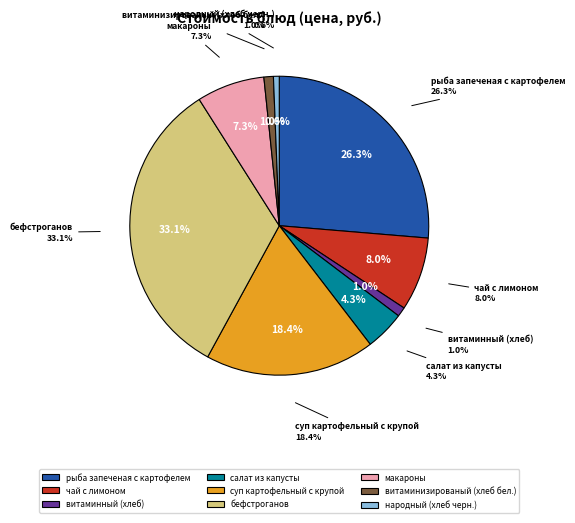

What is the total percentage of рыба запеченая с картофелем and суп картофельный с крупой?

44.7%